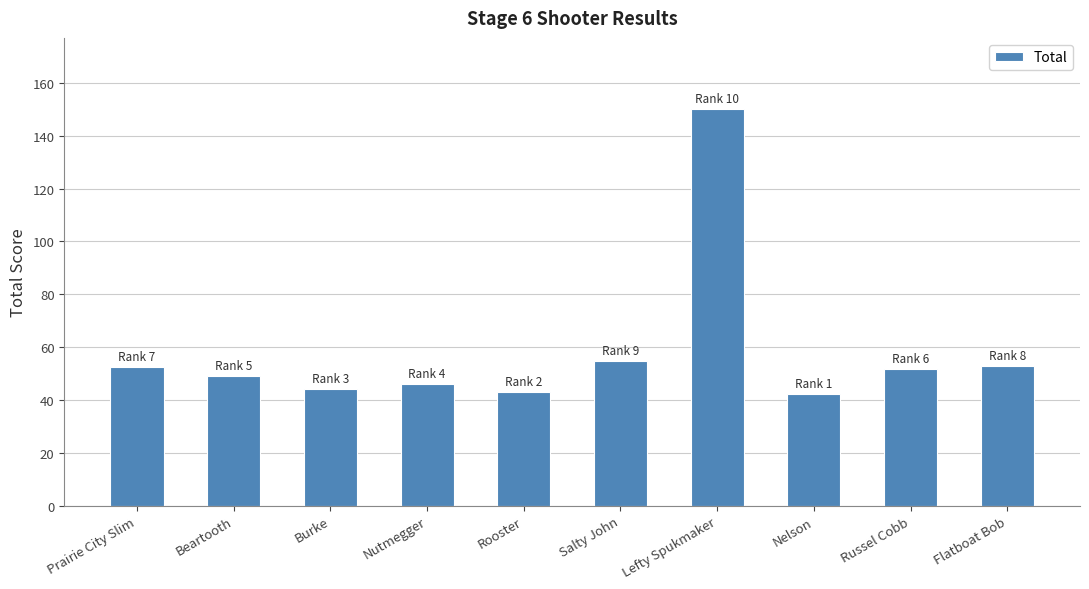

Where does the data first go above 51?

Prairie City Slim